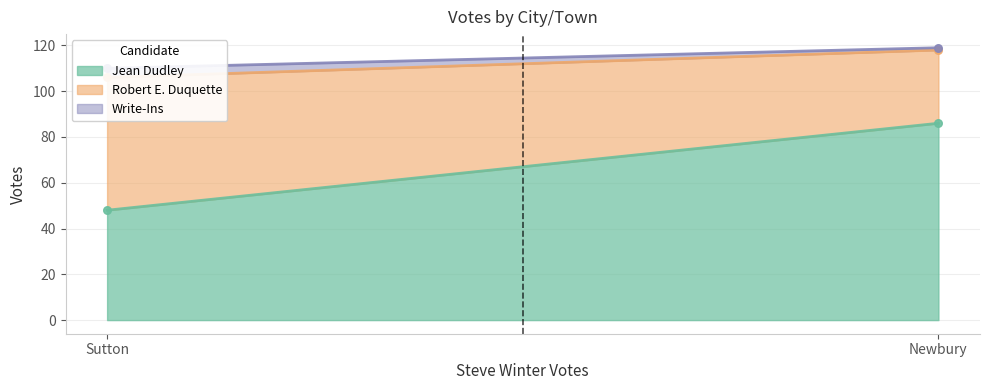

At which category is the sum across all series the highest?

Newbury